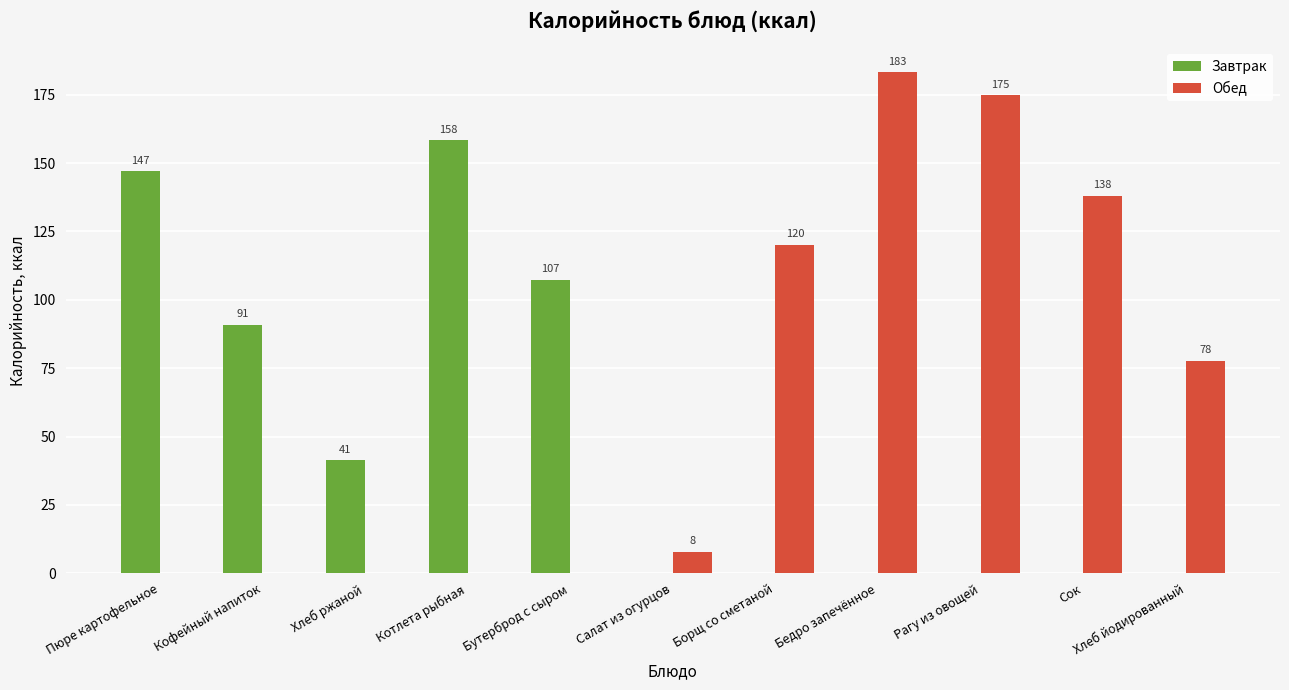

How many values in the Завтрак series exceed 0?

5